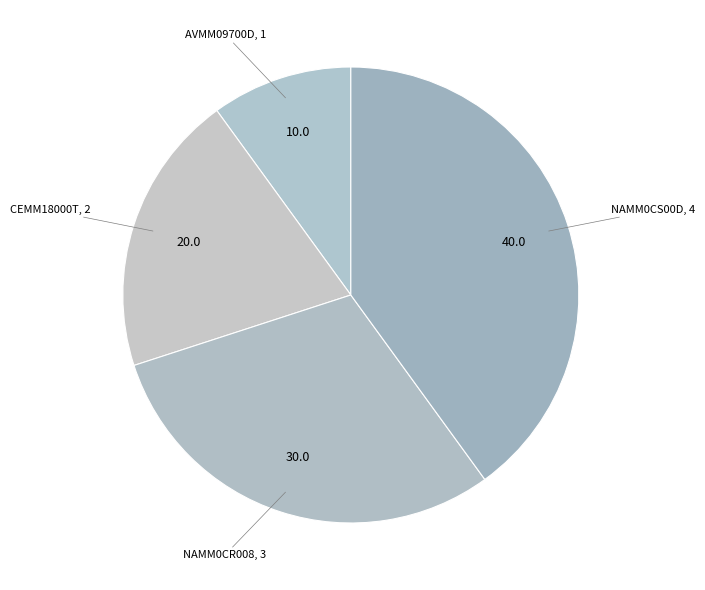

Which category has the smallest portion of the pie?

AVMM09700D